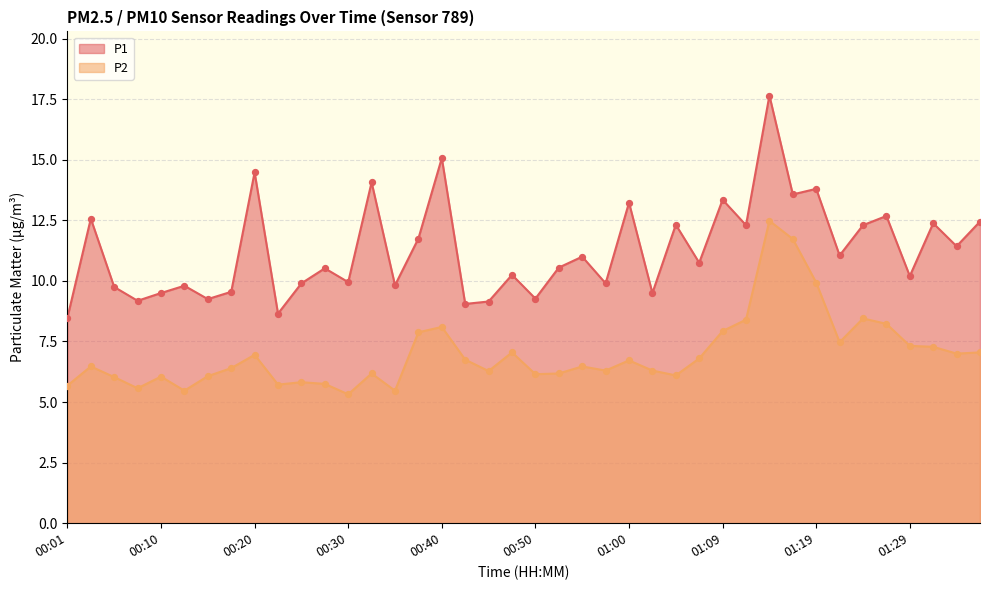

What is the total value across all series at 01:09?

21.3